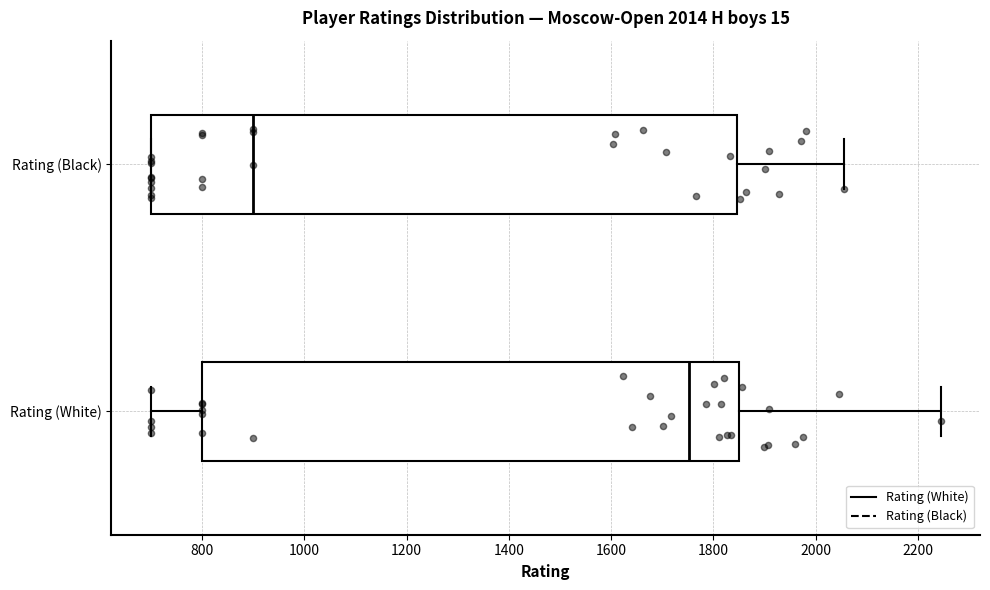

Which box is the widest, from its left edge to its right edge?

Rating (Black)